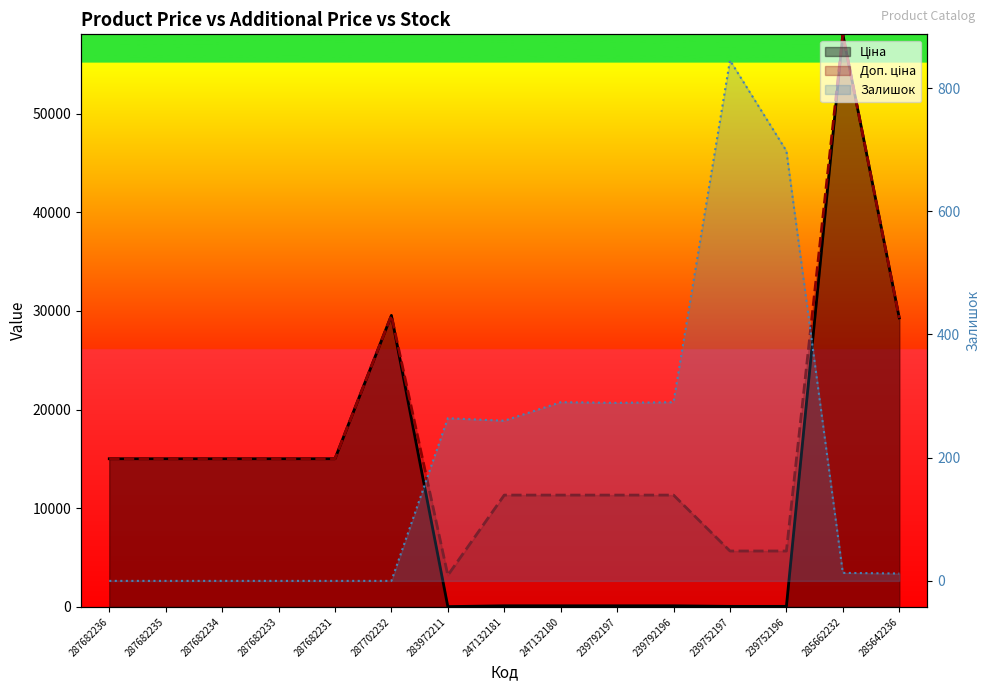

True or false: Ціна and Доп. ціна cross at least once.

False